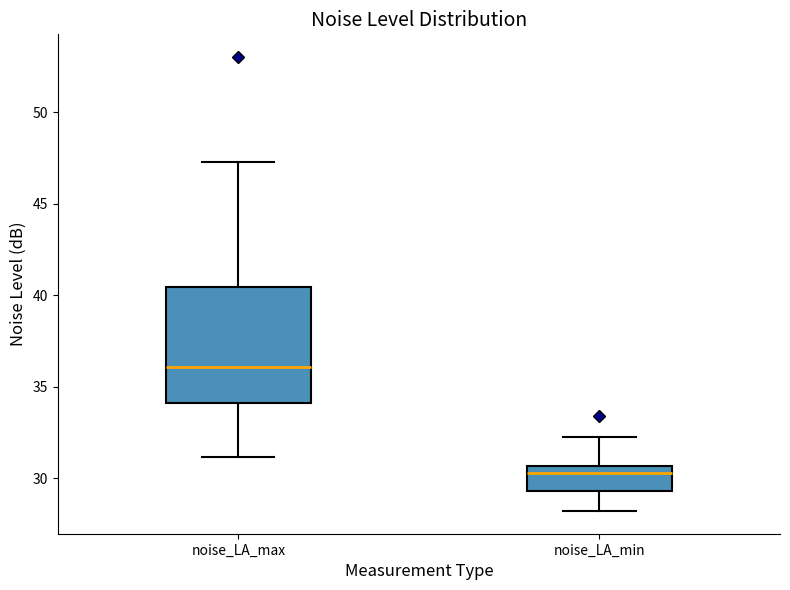

Reading left to right, transcribe this box plot: for each box, give where its median line is, the range the box spans, and where its two whiskers end, as read against the y-axis. The values are not printed on the chart, so give them approximately, as read against the axis.

noise_LA_max: median 36.0, box 34.0 to 40.5, whiskers 31.0 to 47.5
noise_LA_min: median 30.5 (just below the box's upper edge), box 29.5 to 30.5, whiskers 28.0 to 32.5